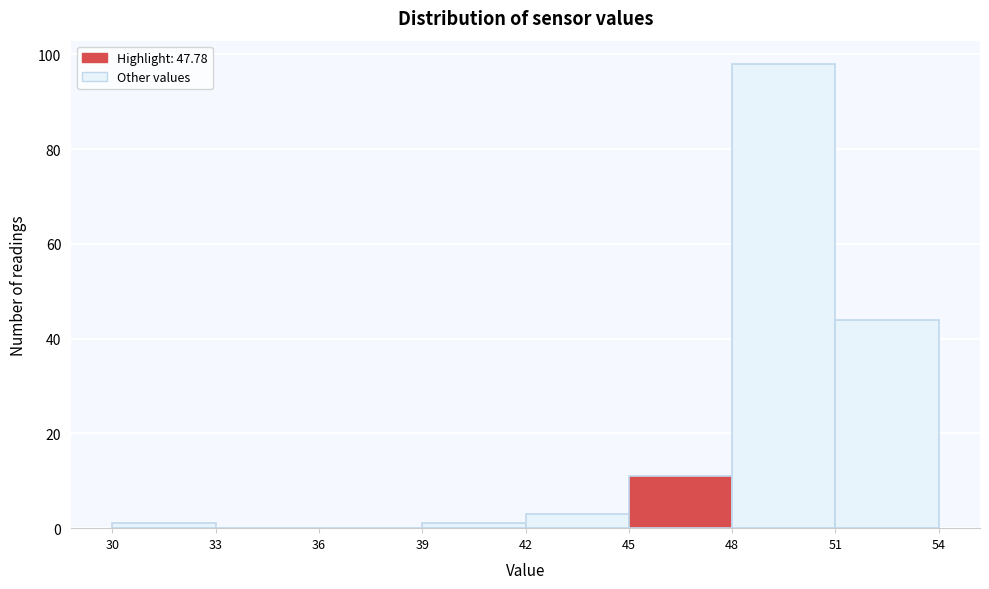

Over which range of the x-axis is the bar tallest?

48 to 51